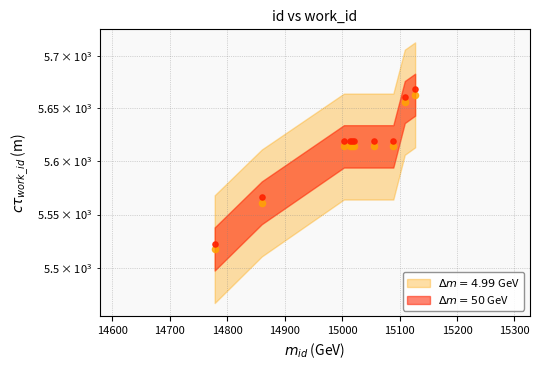

What is the change in value from 14860 to 15127?

+102